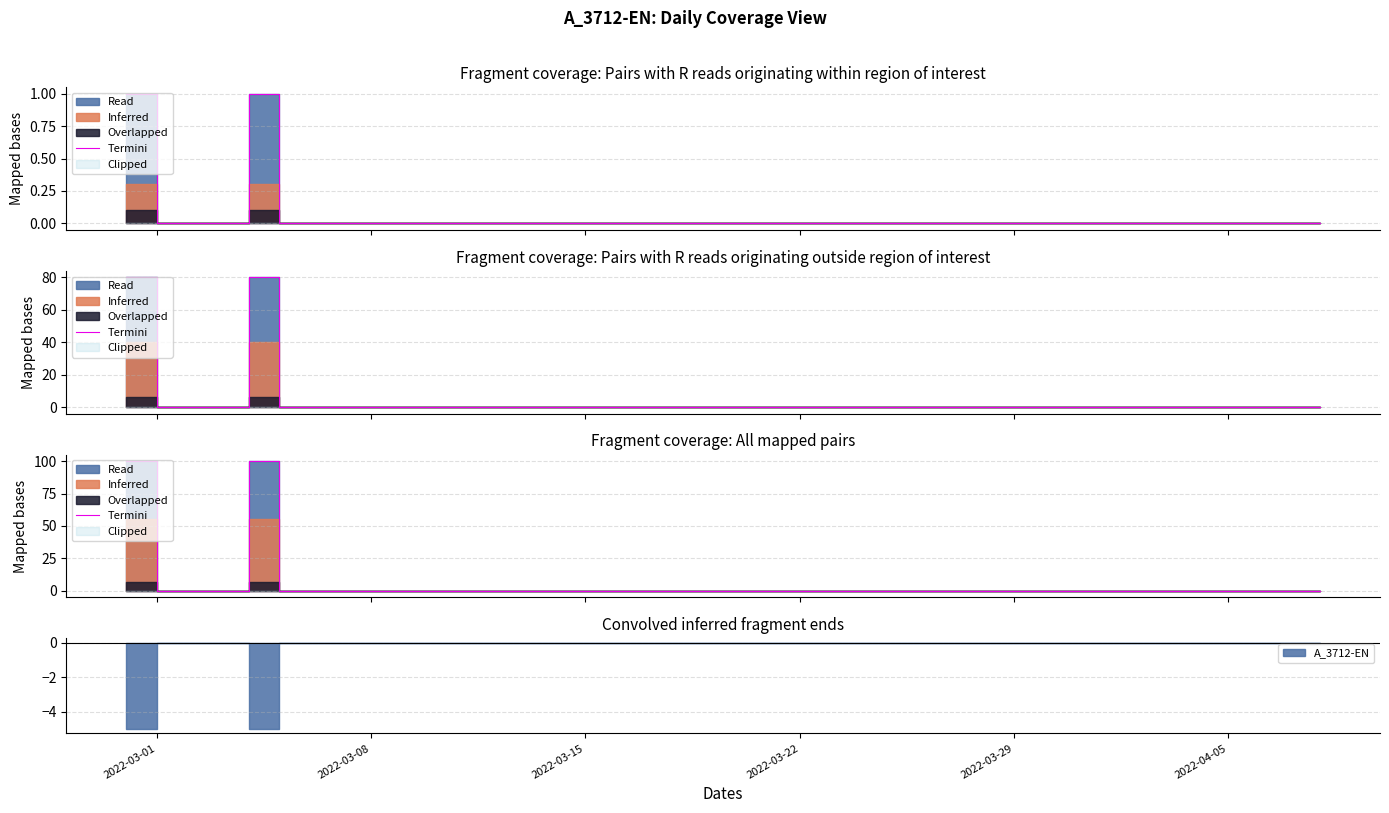

How many lines are shown in the chart?

1